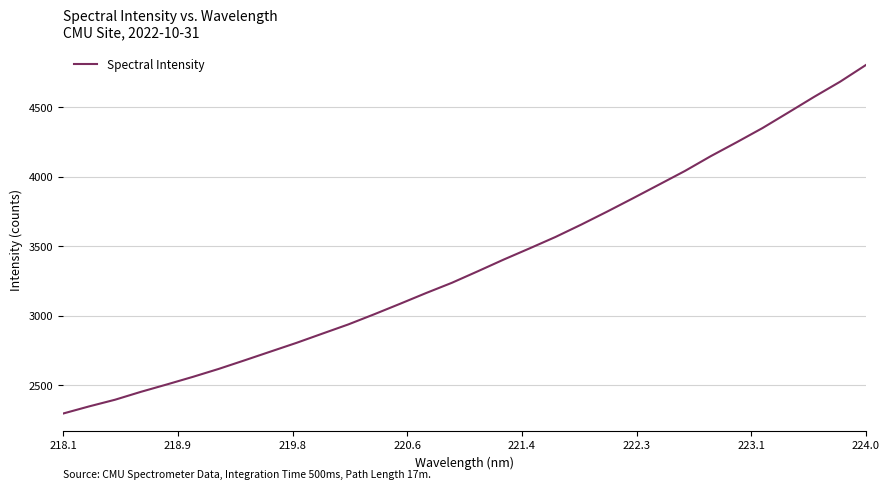

What is the greatest value displayed?

4802.0